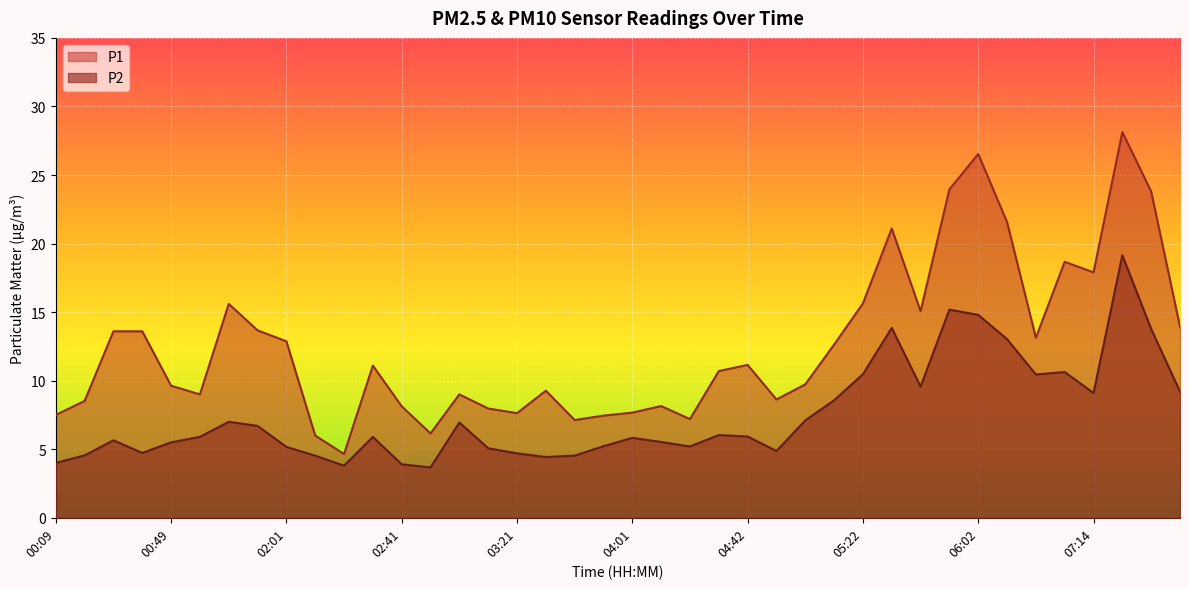

Rank the series at 06:54 from highest to lowest value.

P1, P2